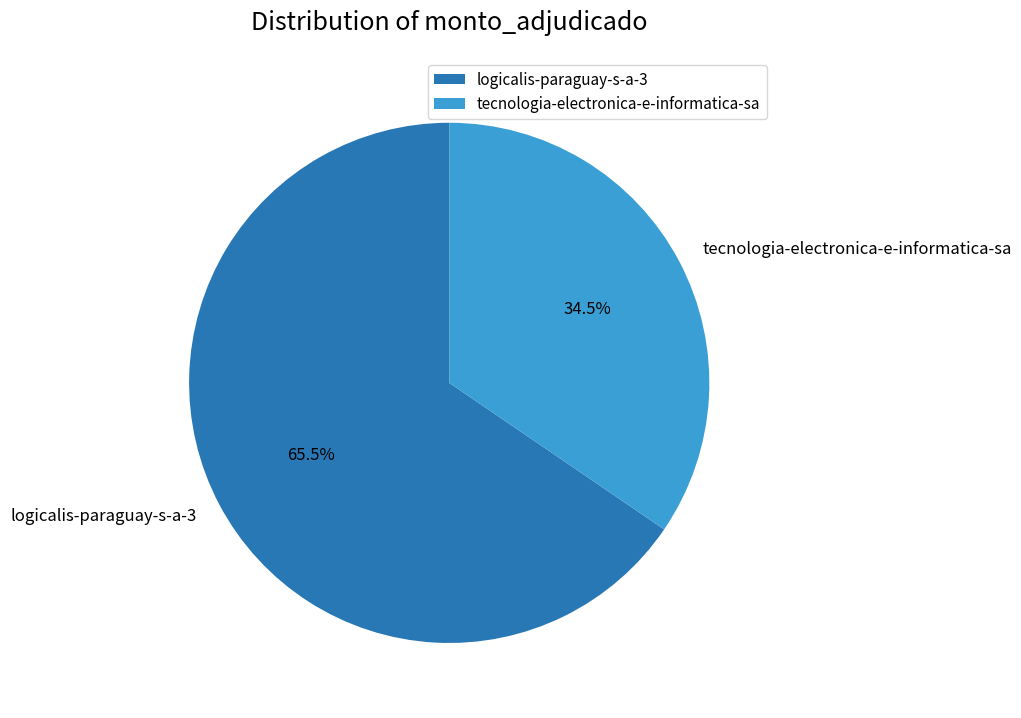

How much of the chart is everything except logicalis-paraguay-s-a-3?

34.5%